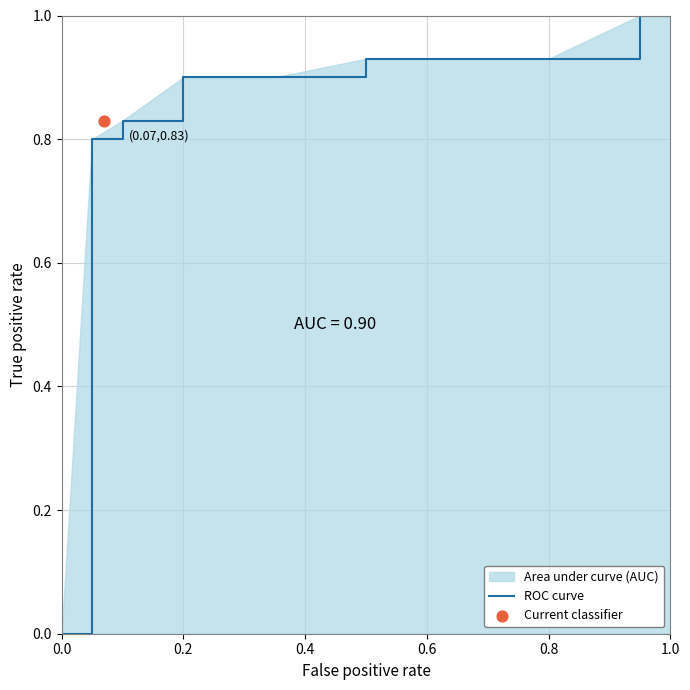

The ROC curve series shows 0.9 at 0.2. True or false?

True